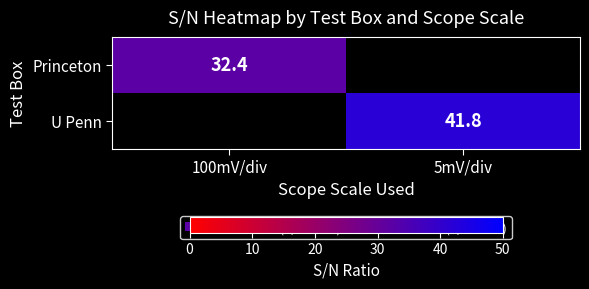

Between 100mV/div and 5mV/div, which is larger?

5mV/div